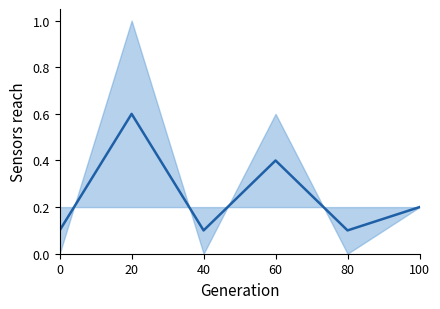

At which category does the data reach its first local peak?

20